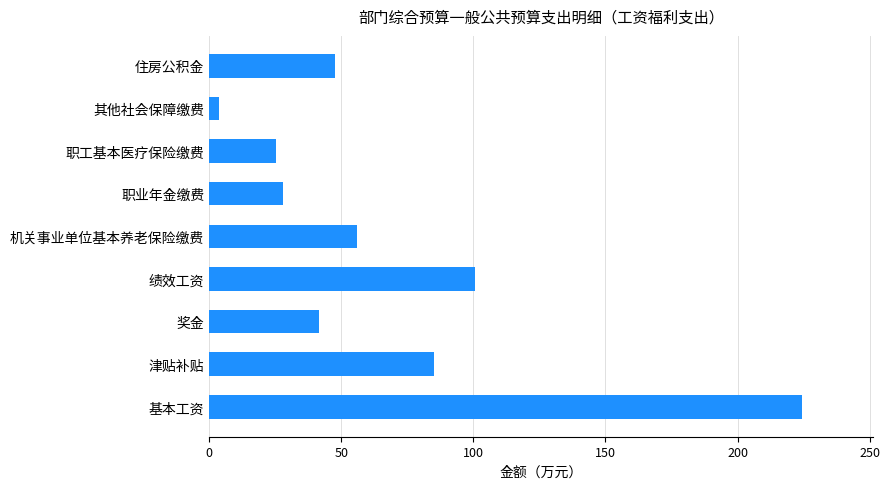

Between 机关事业单位基本养老保险缴费 and 职业年金缴费, which is larger?

机关事业单位基本养老保险缴费